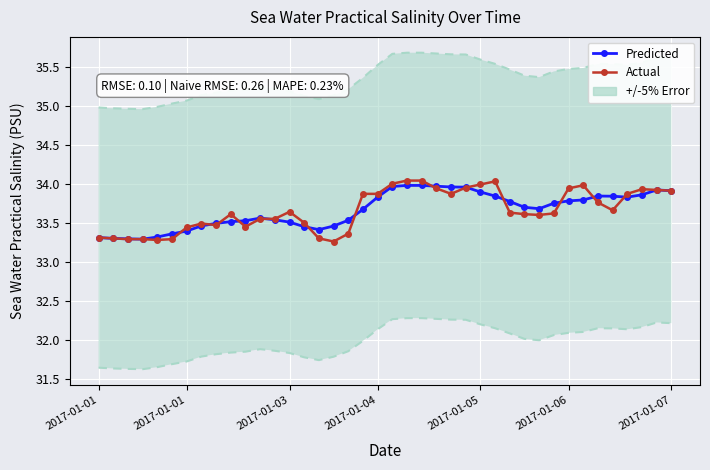

Which series has the largest total across all categories?

Predicted